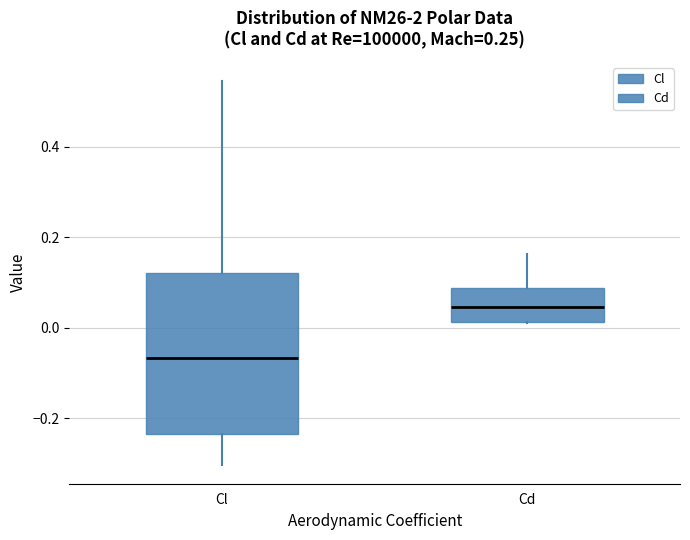

Reading left to right, read every box against the y-axis: the position of its median line, the range the box covers, and the ends of its whiskers. The values are not printed on the chart, so give them approximately, as read against the axis.

Cl: median -0.06, box -0.24 to 0.12, whiskers -0.30 to 0.54
Cd: median 0.04, box 0.02 to 0.08, whiskers 0.00 to 0.16